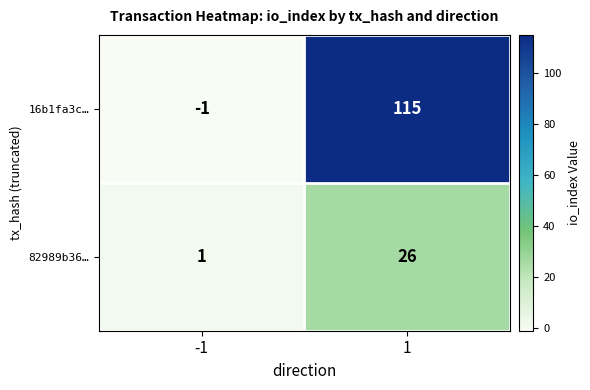

What is the minimum value shown in the chart?

-1